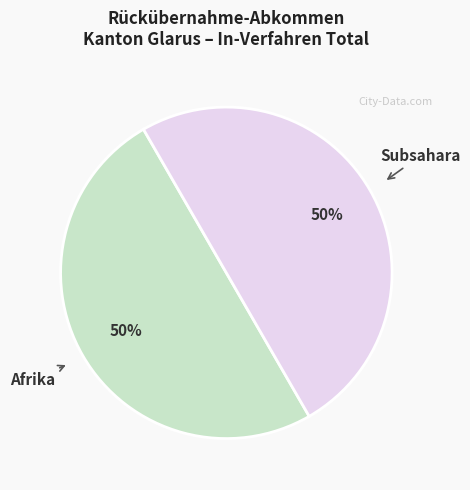

How many segments does this pie chart have?

2